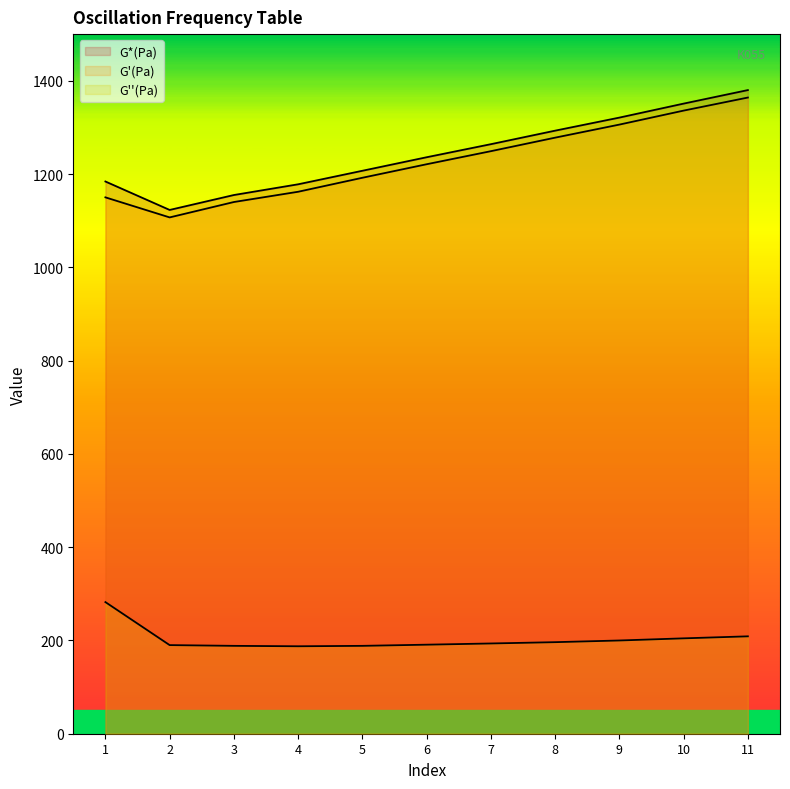

Which label corresponds to the largest value in the chart?

11